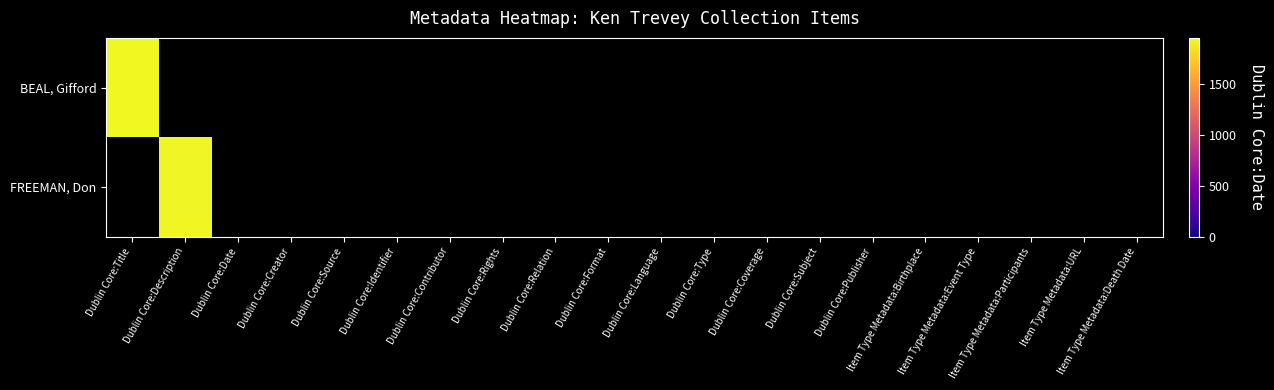

How many distinct data groups are displayed?

2